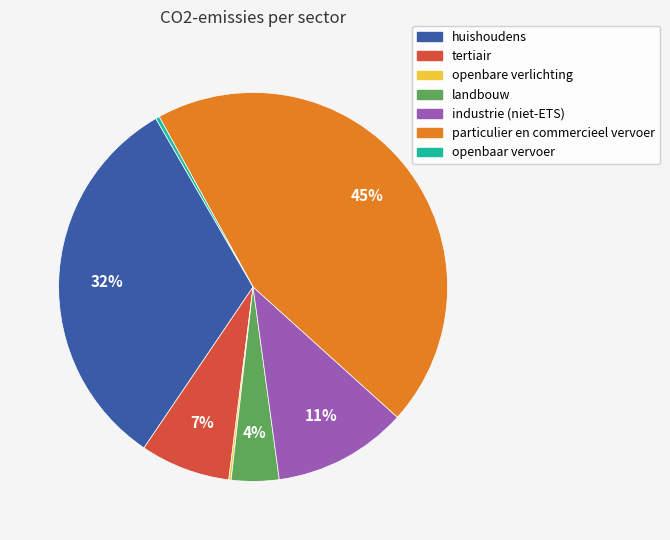

Which category has the biggest portion of the pie?

particulier en commercieel vervoer